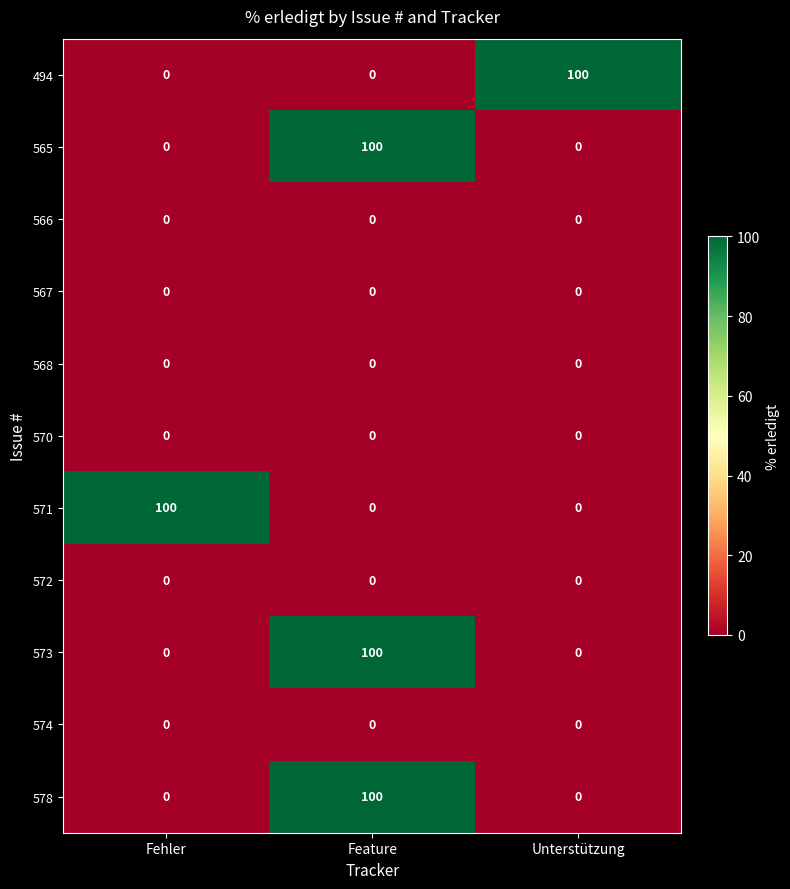

Is it true that 573 equals -38 at Fehler?

False